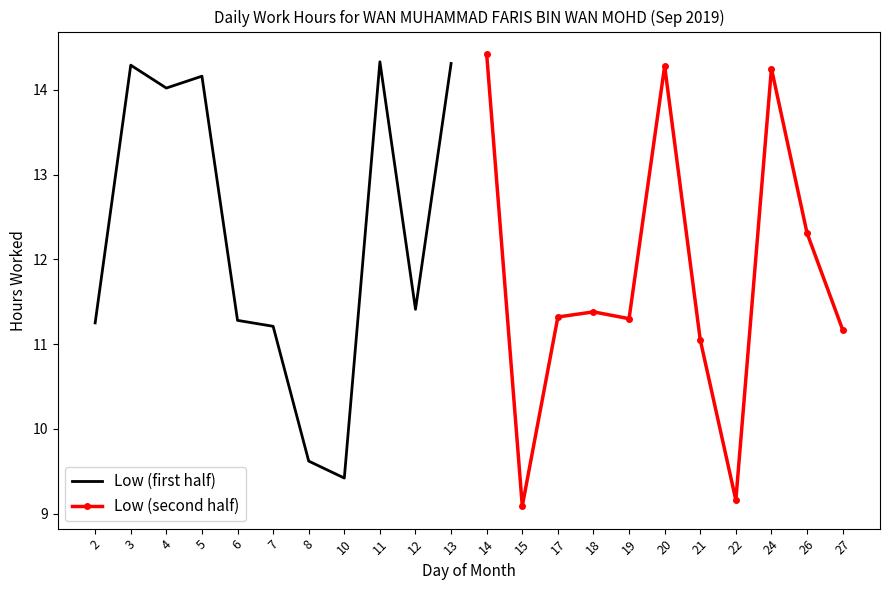

At how many categories does at least one series exceed 14?

7